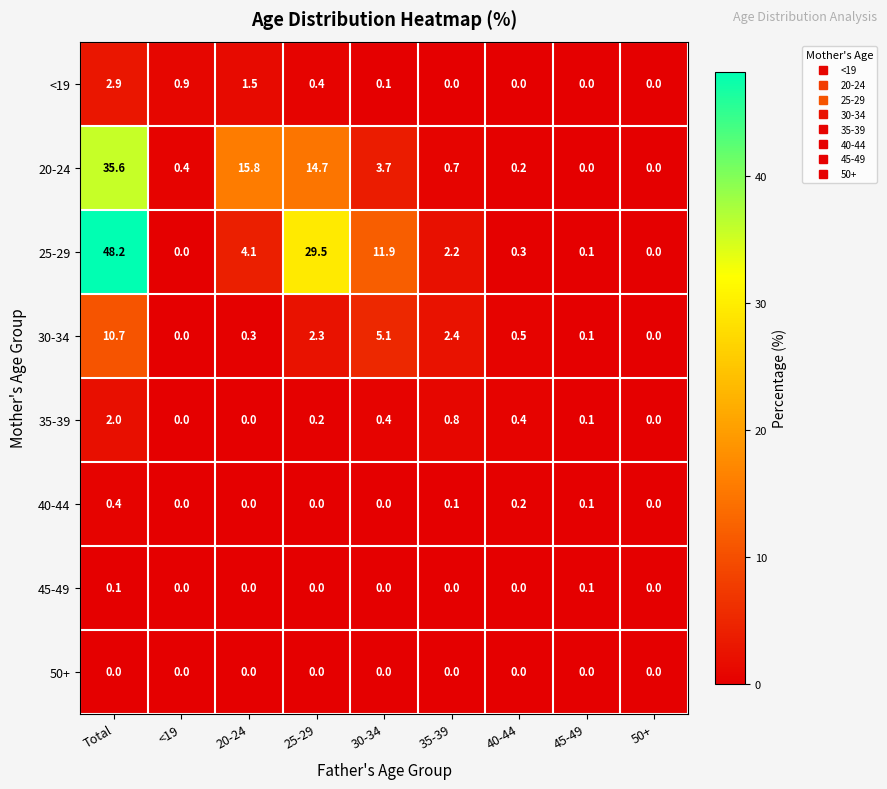

What is the spread (max minus min) of values at 40-44?

0.5